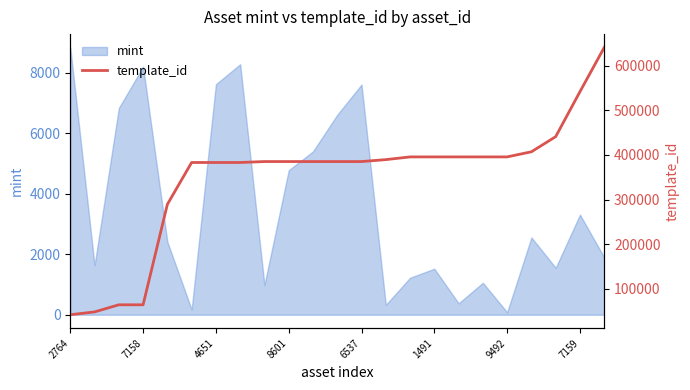

True or false: mint has a value of 8207 at 7158.

True